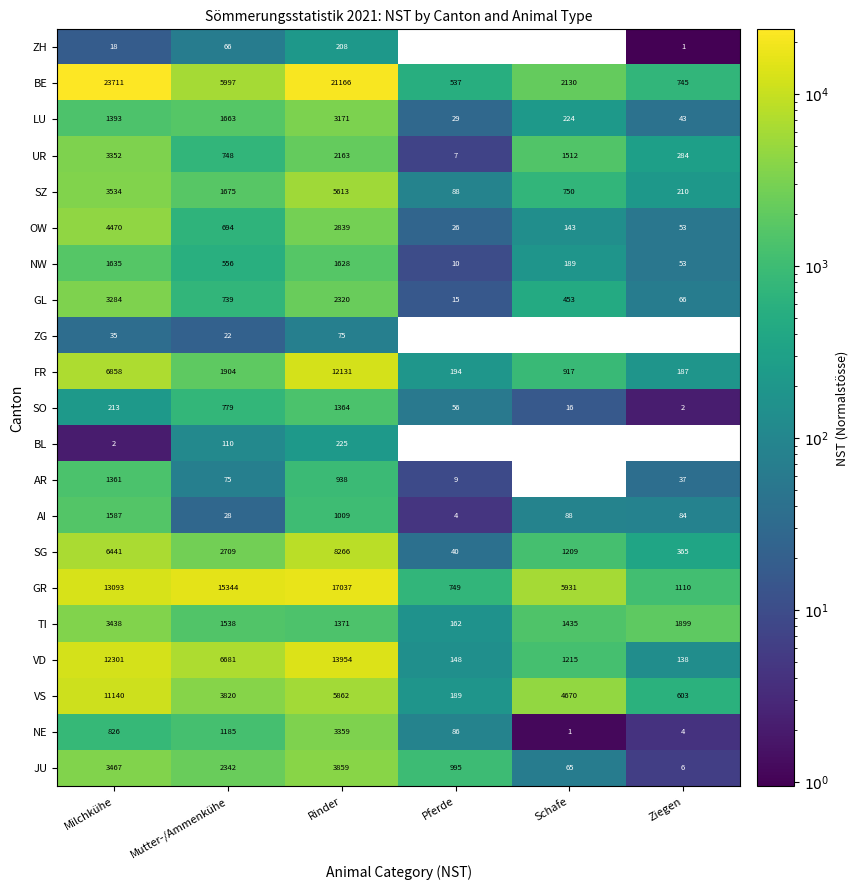

At which label does VS reach its minimum?

Pferde